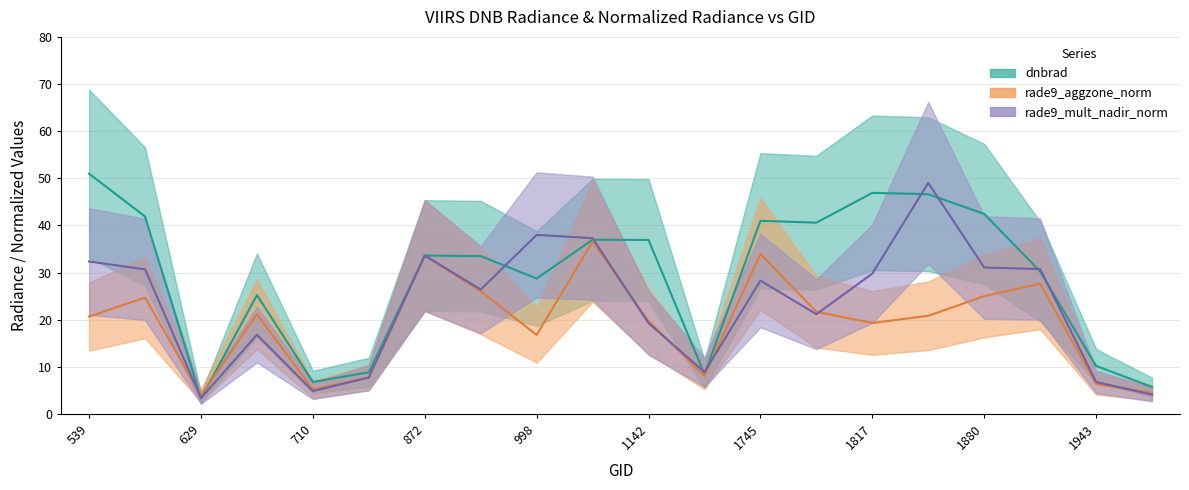

What is the spread (max minus min) of values at 1781?

19.4